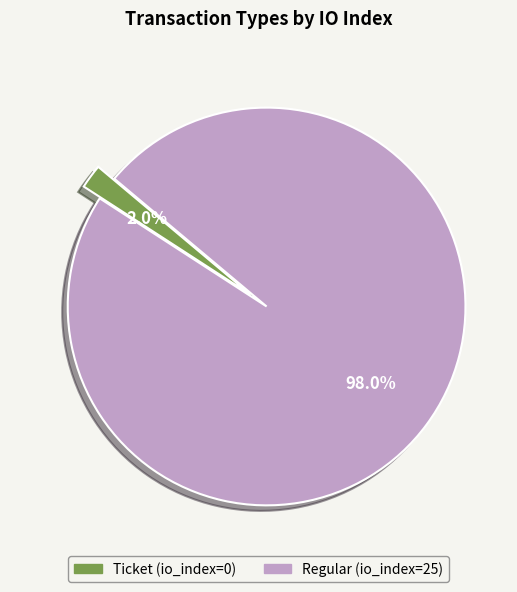

What is the total percentage of Ticket (io_index=0) and Regular (io_index=25)?

100.0%